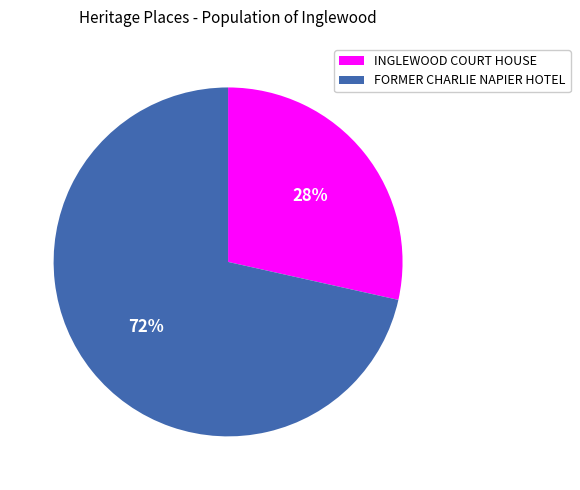

How many slices are in this pie chart?

2